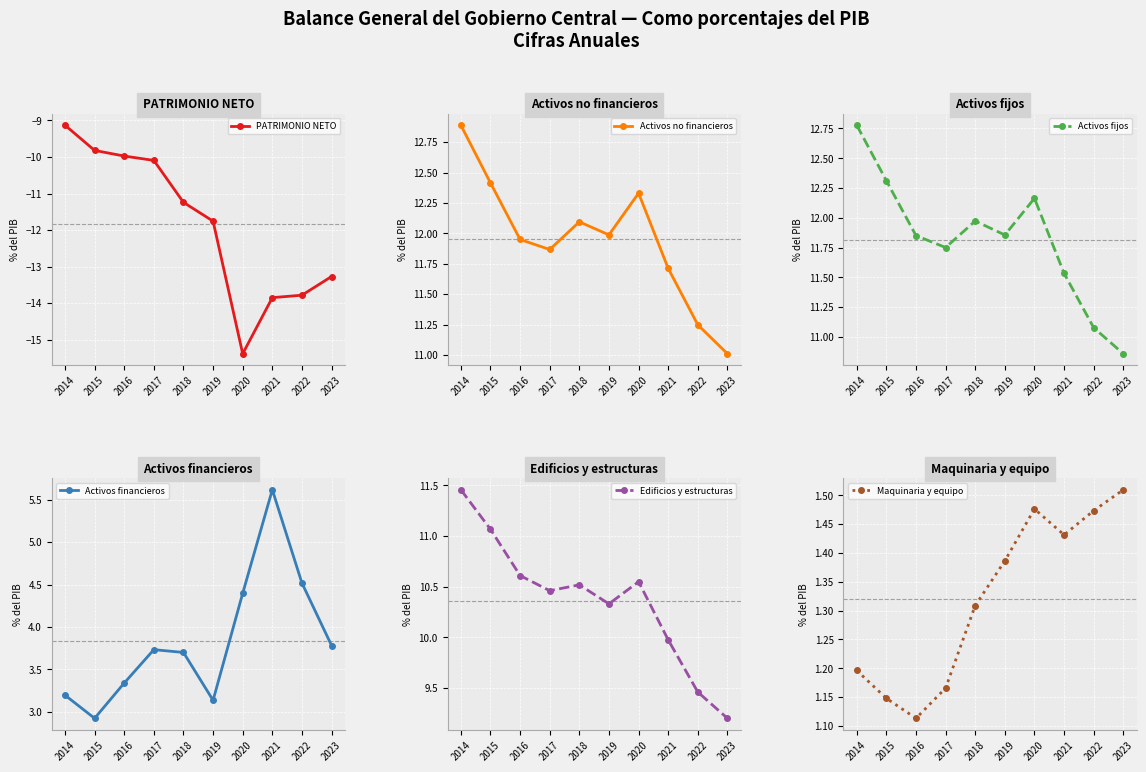

Where is Activos financieros nearest to the value 4?

2023